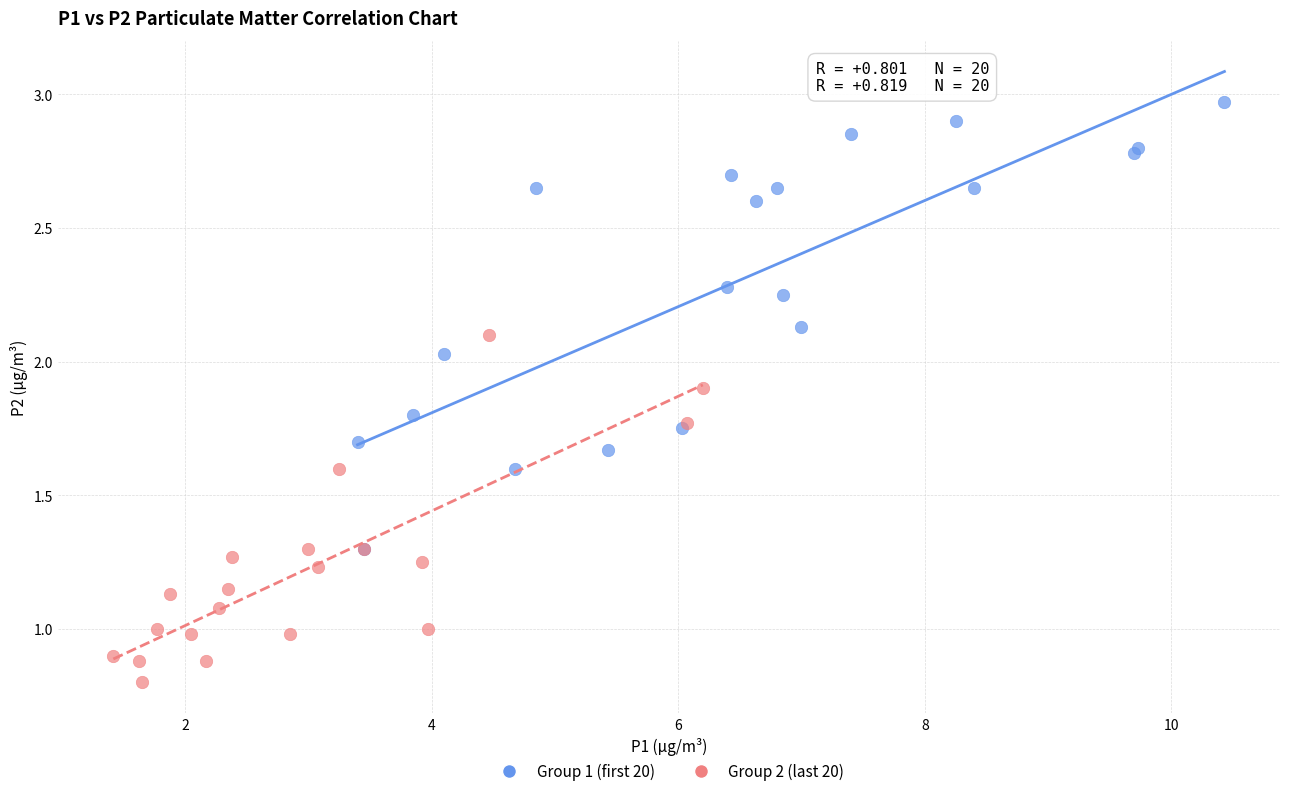

Which series has the largest Y range (max minus min)?

Group 1 (first 20)